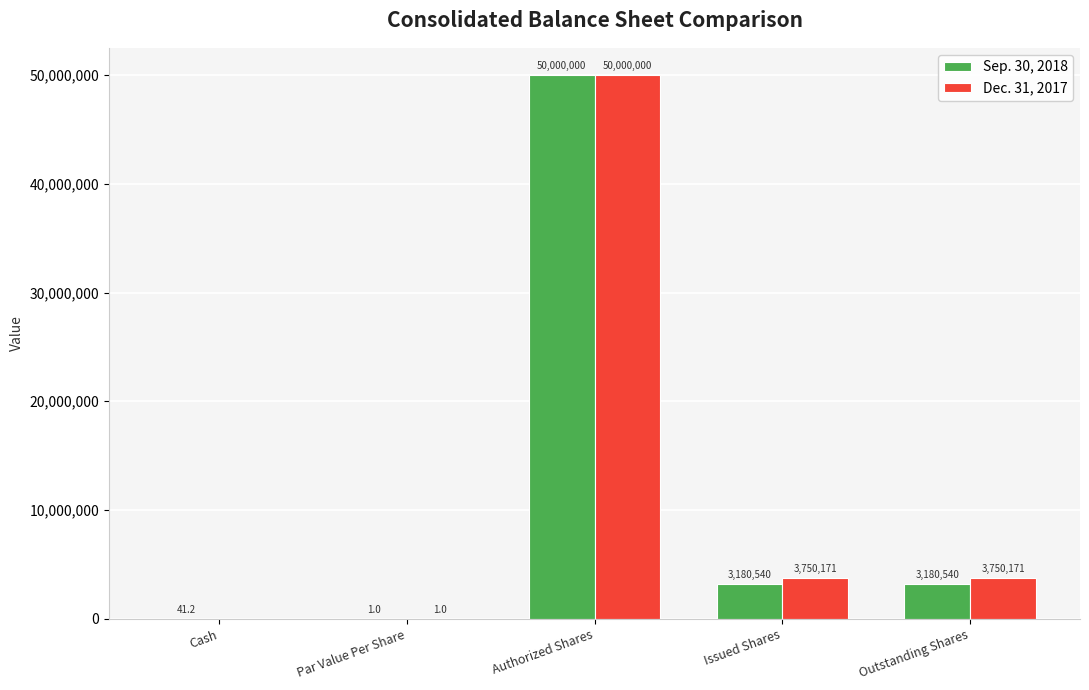

Reading right to left, transcribe all the data shown in this chart.

Sep. 30, 2018: Outstanding Shares=3180540.0	Issued Shares=3180540.0	Authorized Shares=50000000.0	Par Value Per Share=1.0	Cash=41.2
Dec. 31, 2017: Outstanding Shares=3750171.0	Issued Shares=3750171.0	Authorized Shares=50000000.0	Par Value Per Share=1.0	Cash=0.0